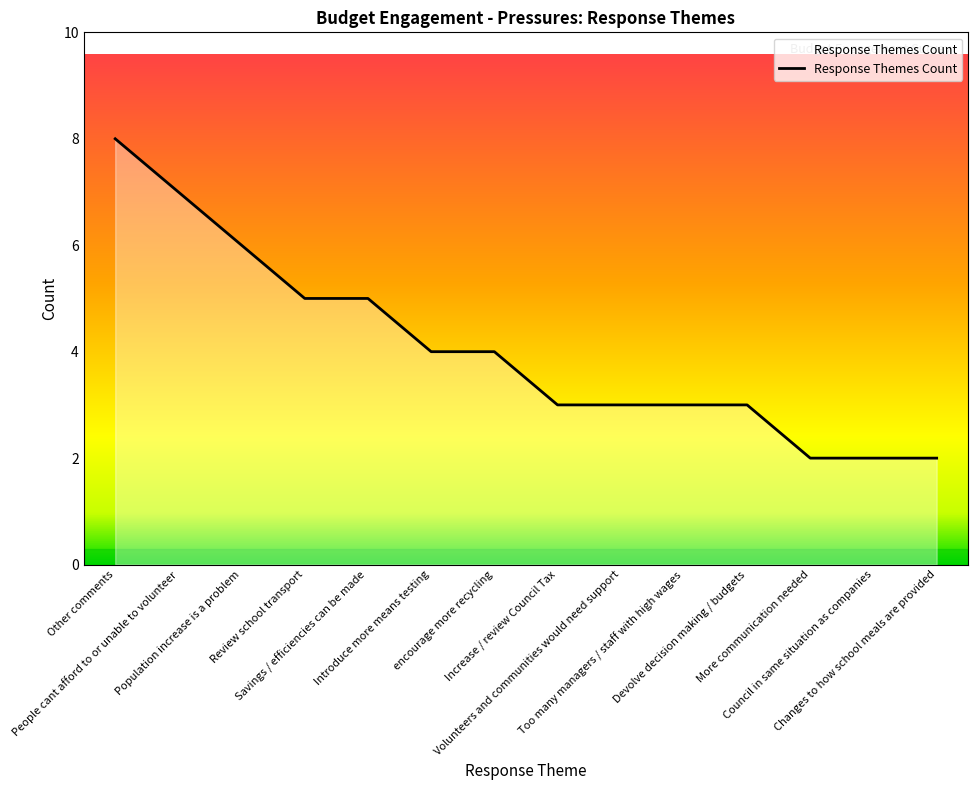

What is the greatest value displayed?

8